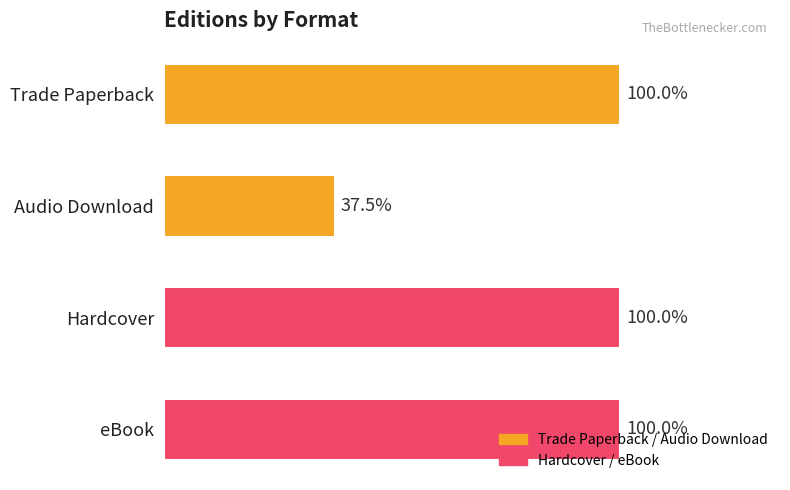

Are the bars horizontal?

Yes